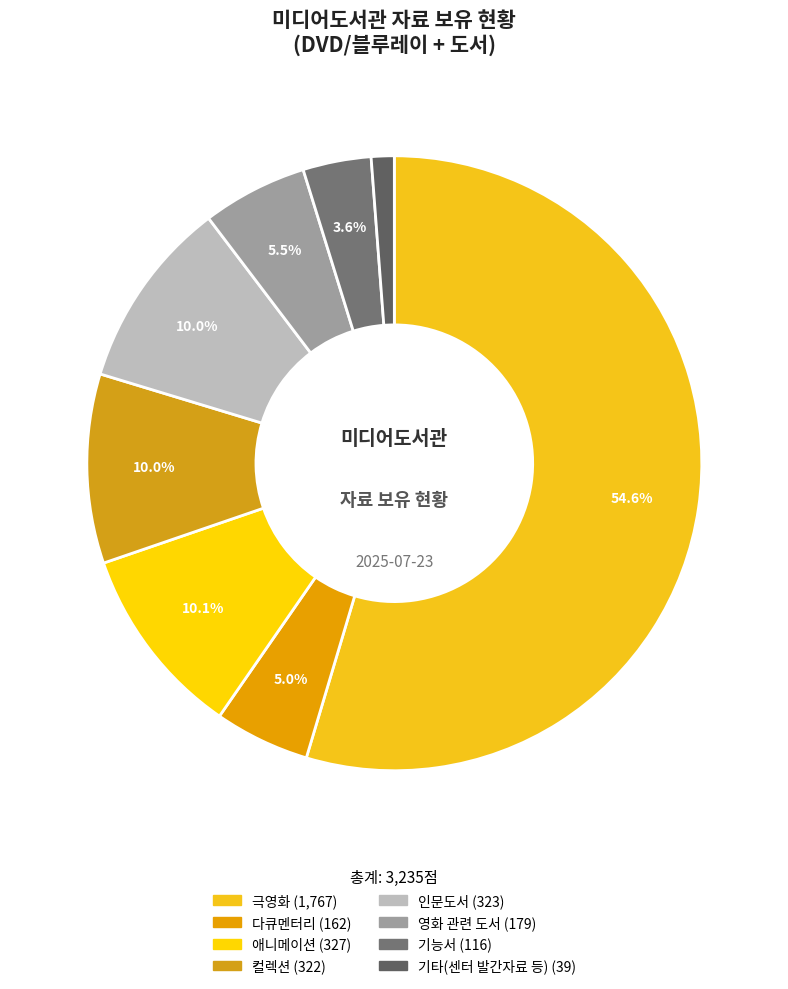

Approximately how many times larger is the value at 영화 관련 도서 compared to 기능서?

1.5